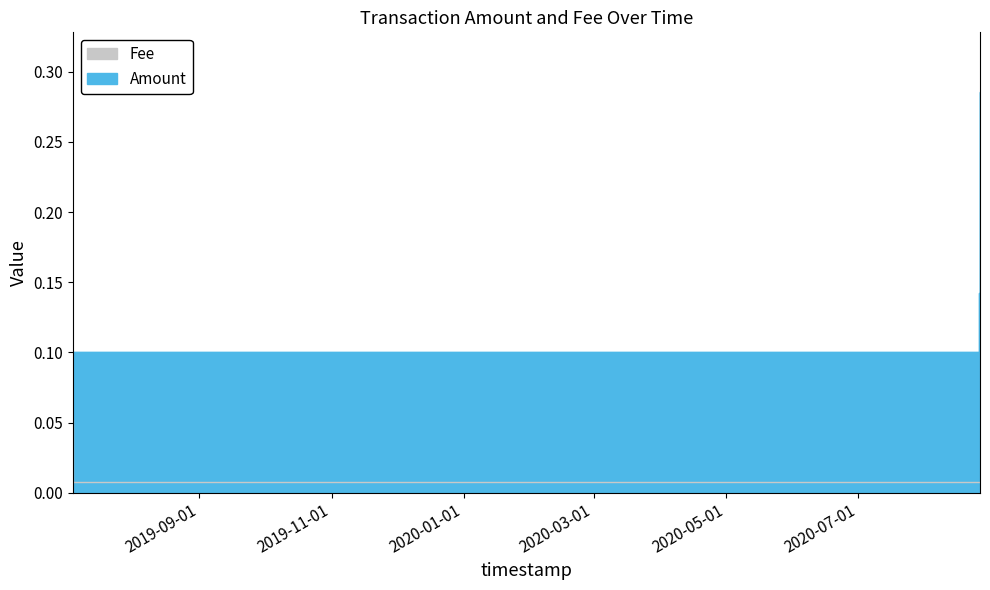

Is it true that Fee equals 0.0 at 2019-07-04 16:43:32?

False